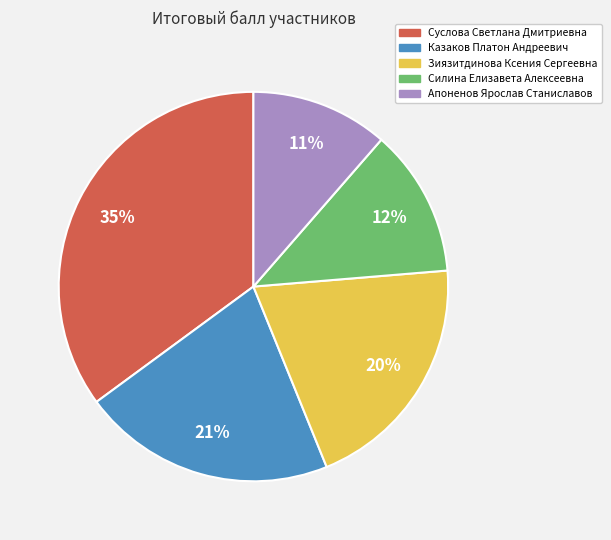

Which slice is the smallest?

Апоненов Ярослав Станиславов